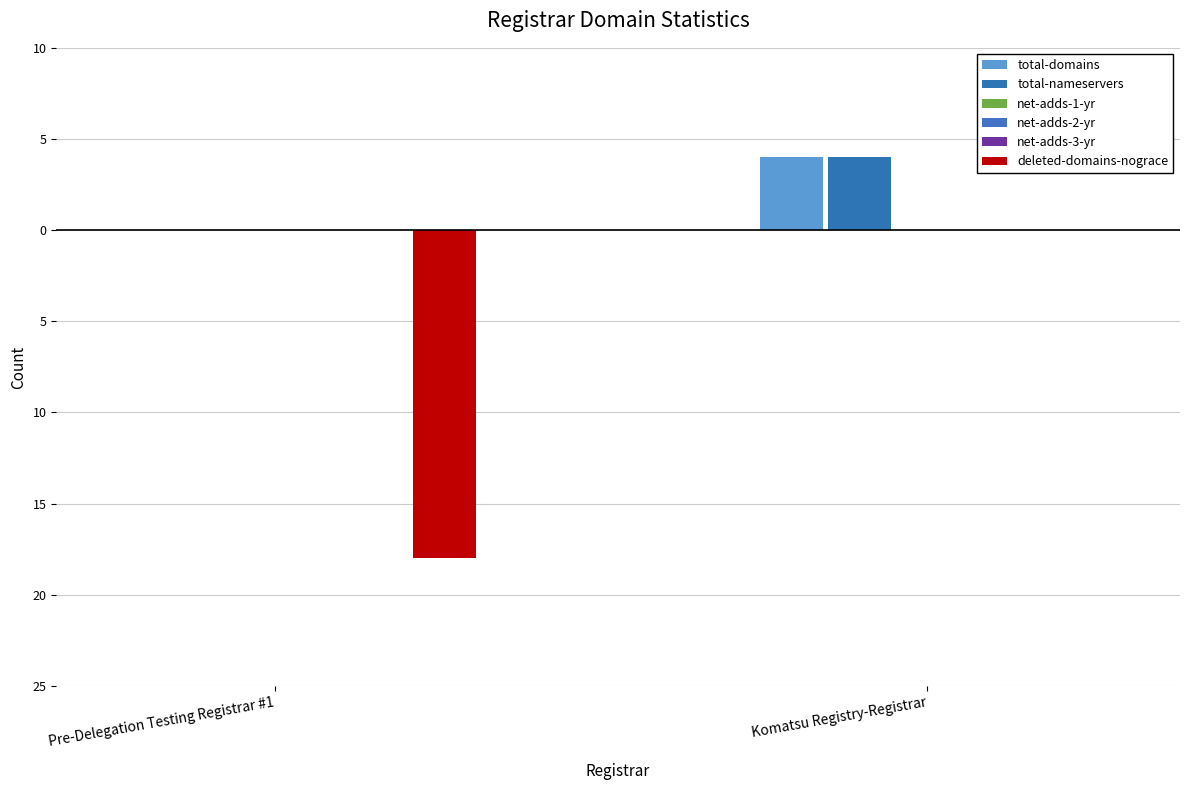

List the labels in order of net-adds-3-yr value, largest first.

Pre-Delegation Testing Registrar #1, Komatsu Registry-Registrar